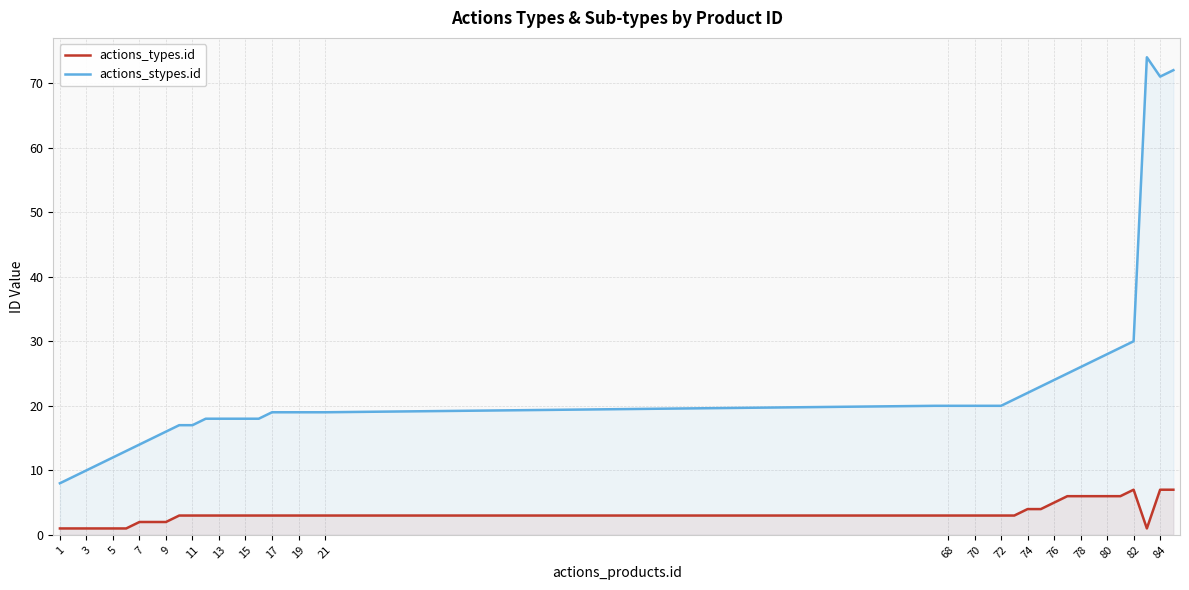

List the series in order of their overall mean, lowest first.

actions_types.id, actions_stypes.id